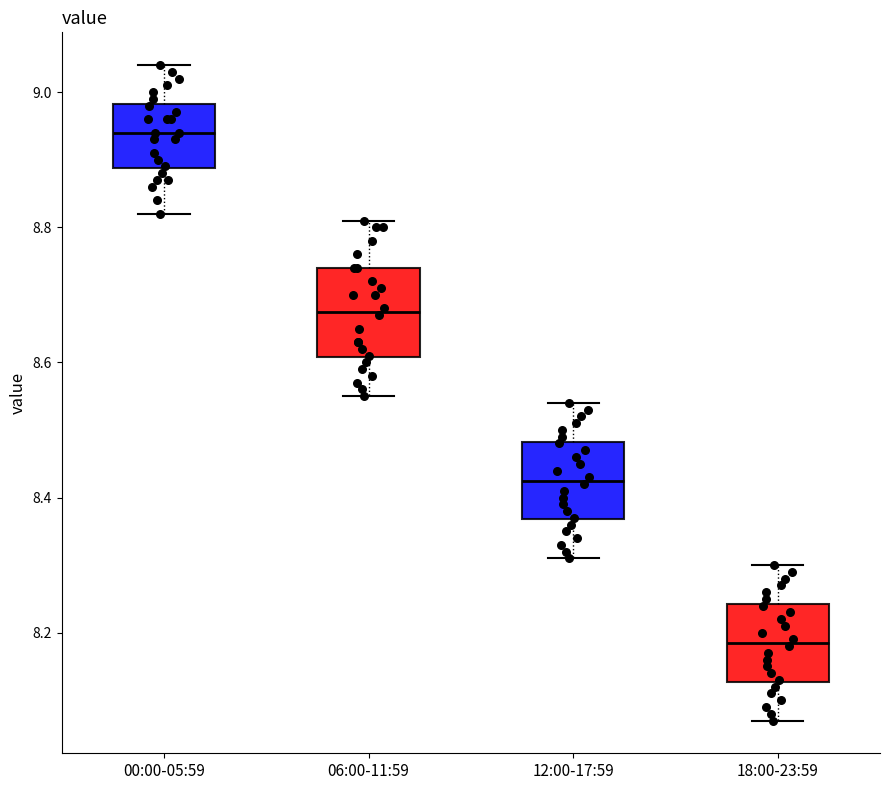

Reading left to right, transcribe this box plot: for each box, give where its median line is, the range the box spans, and where its two whiskers end, as read against the y-axis. The values are not printed on the chart, so give them approximately, as read against the axis.

00:00-05:59: median 8.94, box 8.88 to 8.98, whiskers 8.82 to 9.04
06:00-11:59: median 8.68, box 8.60 to 8.74, whiskers 8.56 to 8.82
12:00-17:59: median 8.42, box 8.36 to 8.48, whiskers 8.32 to 8.54
18:00-23:59: median 8.18, box 8.12 to 8.24, whiskers 8.08 to 8.30